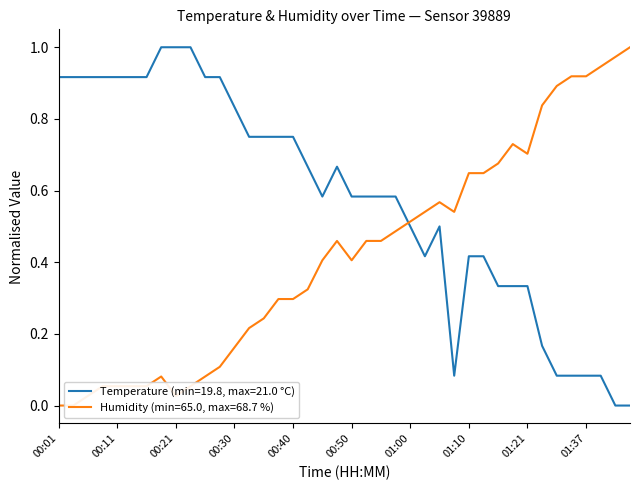

In humidity, how many points are higher than both neighbors (excluding endpoints)?

4